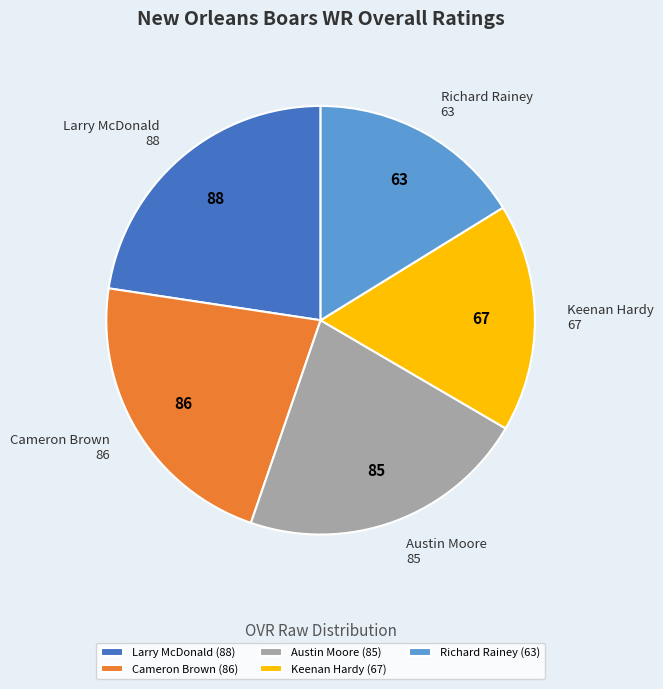

Between Larry McDonald (88) and Keenan Hardy (67), which is larger?

Larry McDonald (88)